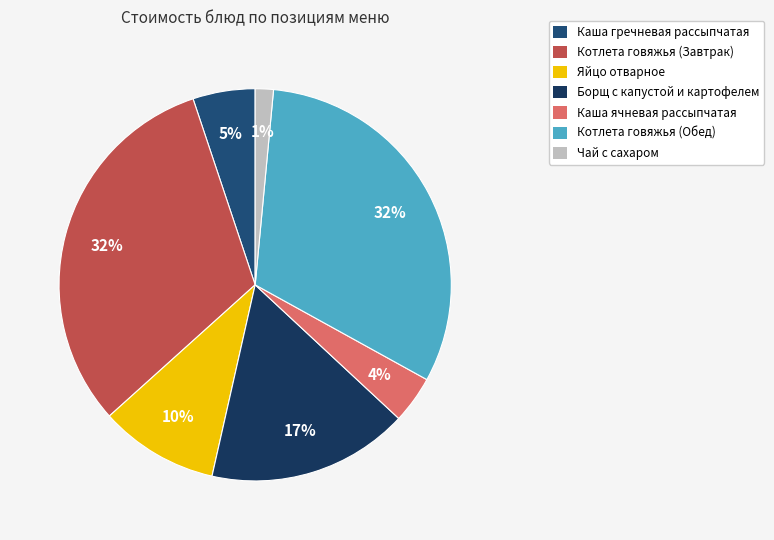

Does Борщ с капустой и картофелем account for over 50% of the chart?

No